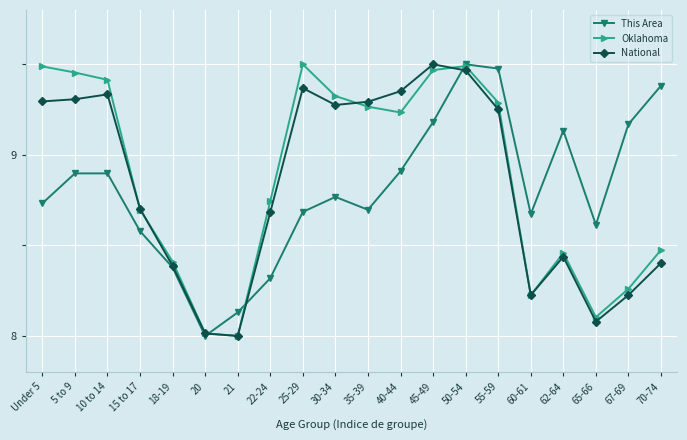

What is the label of the 16th point from the right?

18-19